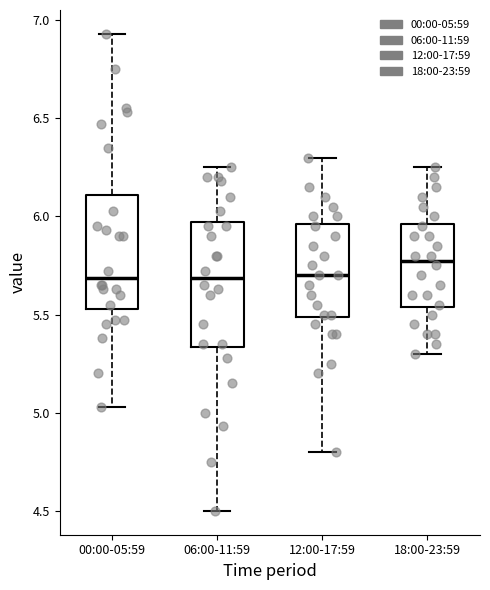

Reading left to right, read every box against the y-axis: the position of its median line, the range the box covers, and the ends of its whiskers. The values are not printed on the chart, so give them approximately, as read against the axis.

00:00-05:59: median 5.70, box 5.55 to 6.10, whiskers 5.05 to 6.95
06:00-11:59: median 5.70, box 5.35 to 5.95, whiskers 4.50 to 6.25
12:00-17:59: median 5.70, box 5.50 to 5.95, whiskers 4.80 to 6.30
18:00-23:59: median 5.80, box 5.55 to 5.95, whiskers 5.30 to 6.25